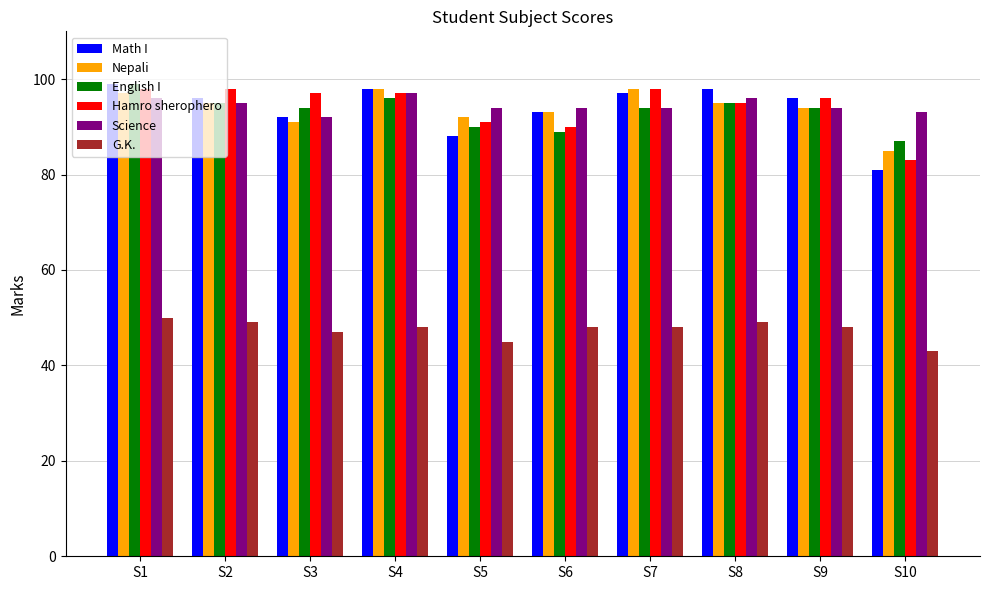

Which series has the widest spread of values?

Math I